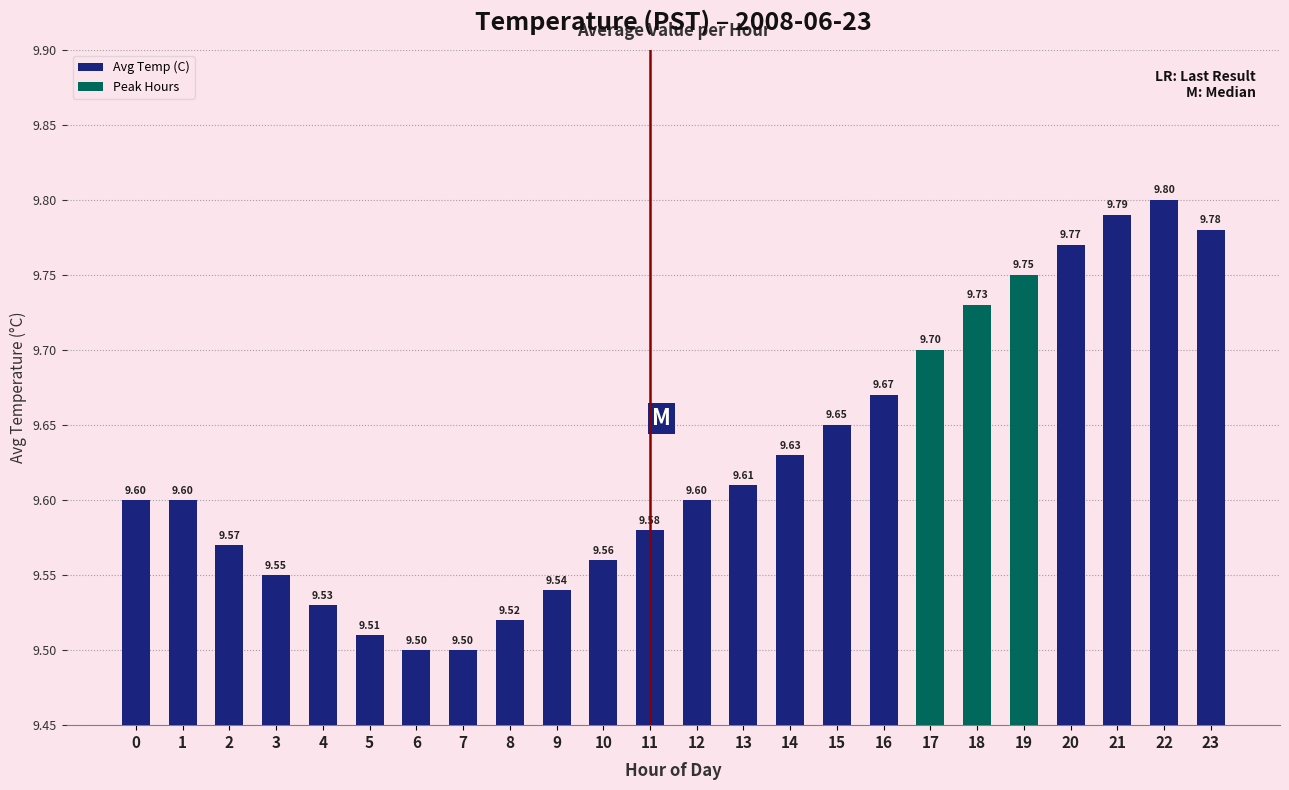

Count the values in the range 9 to 10.

24